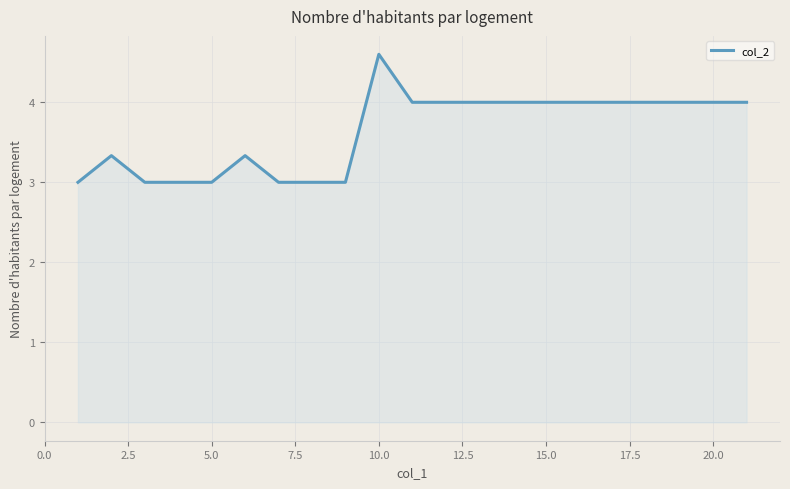

What is the smallest value displayed?

3.0